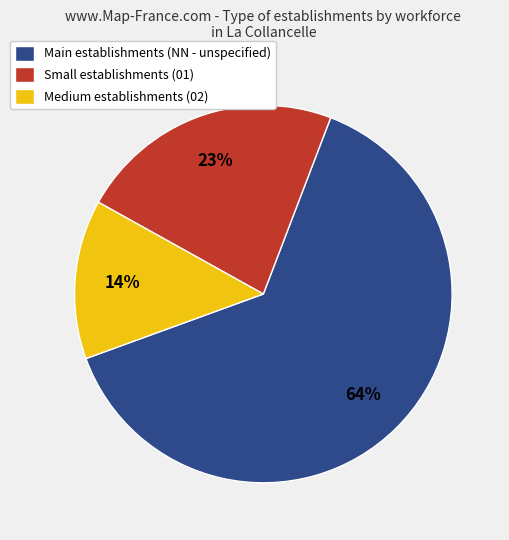

Rank the categories by value from highest to lowest.

Main establishments (NN - unspecified), Small establishments (01), Medium establishments (02)